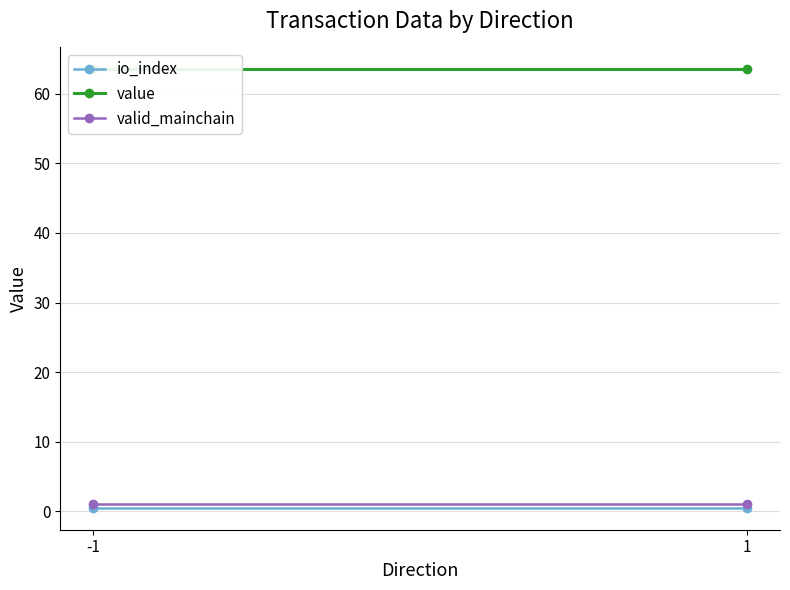

What is the minimum value for valid_mainchain?

1.0